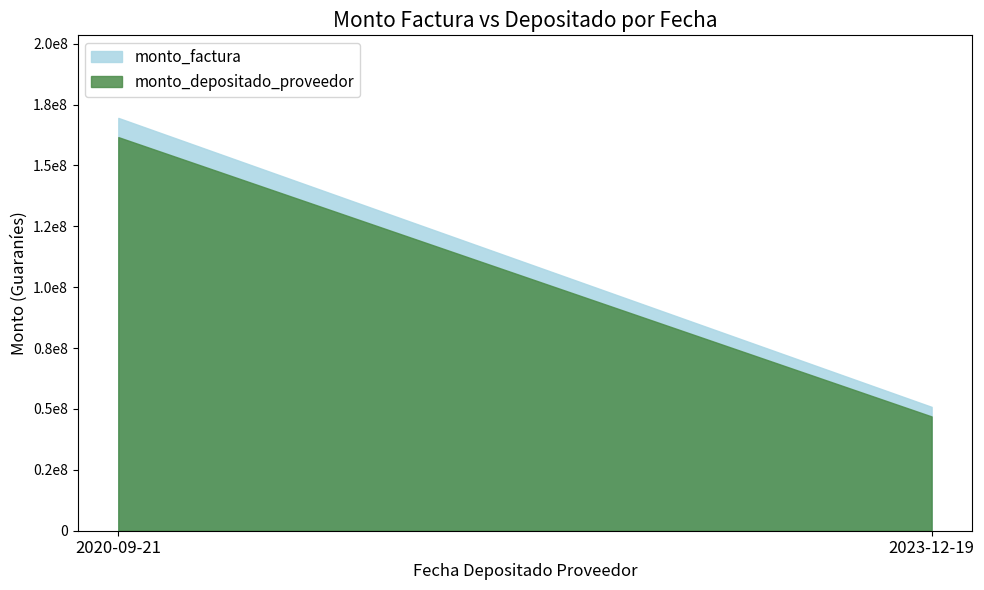

Reading left to right, what are all the values shown in this chart?

monto_factura: 2020-09-21=42375000	2020-09-21=33900000	2020-09-21=93225000	2023-12-19=9887500	2023-12-19=12712500	2023-12-19=11300000	2023-12-19=16950000
monto_depositado_proveedor: 2020-09-21=40402343	2020-09-21=32321874	2020-09-21=88885154	2023-12-19=9263868	2023-12-19=11808987	2023-12-19=10236978	2023-12-19=15609717